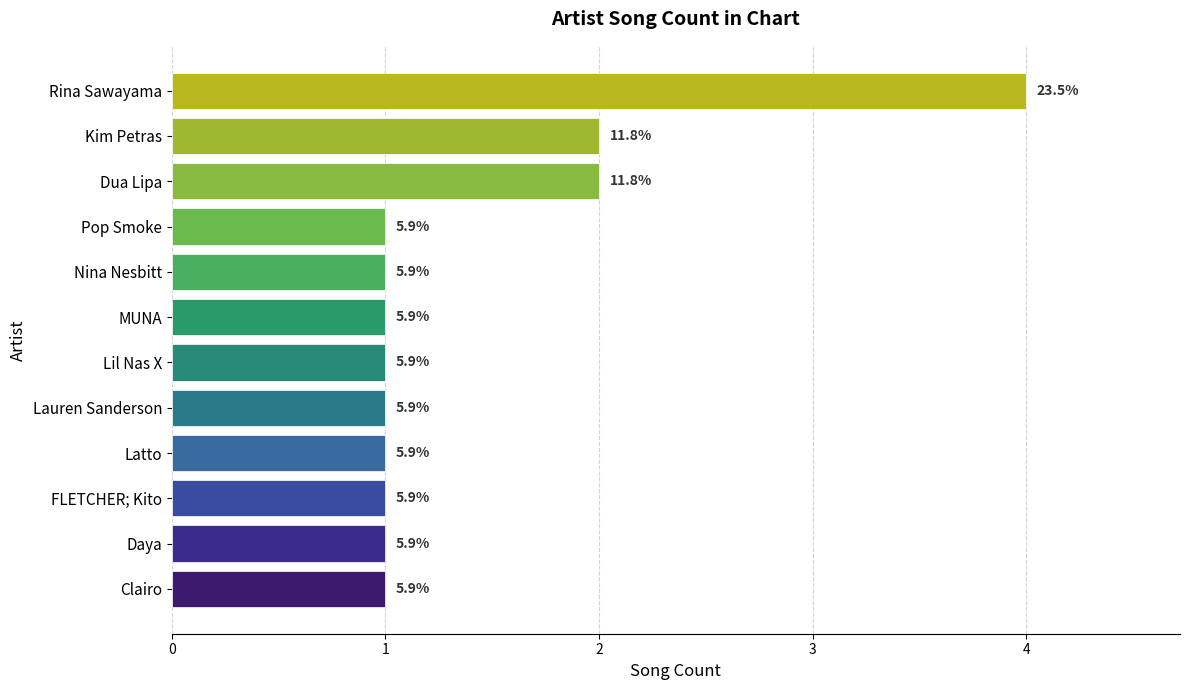

What is the smallest value displayed?

1